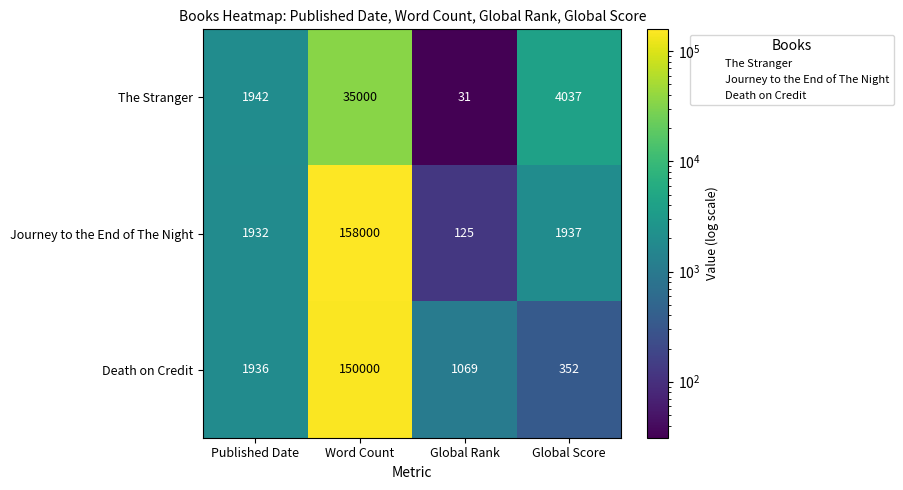

Reading left to right, extract all data points from this chart.

The Stranger: Published Date=1942	Word Count=35000	Global Rank=31	Global Score=4037
Journey to the End of The Night: Published Date=1932	Word Count=158000	Global Rank=125	Global Score=1937
Death on Credit: Published Date=1936	Word Count=150000	Global Rank=1069	Global Score=352